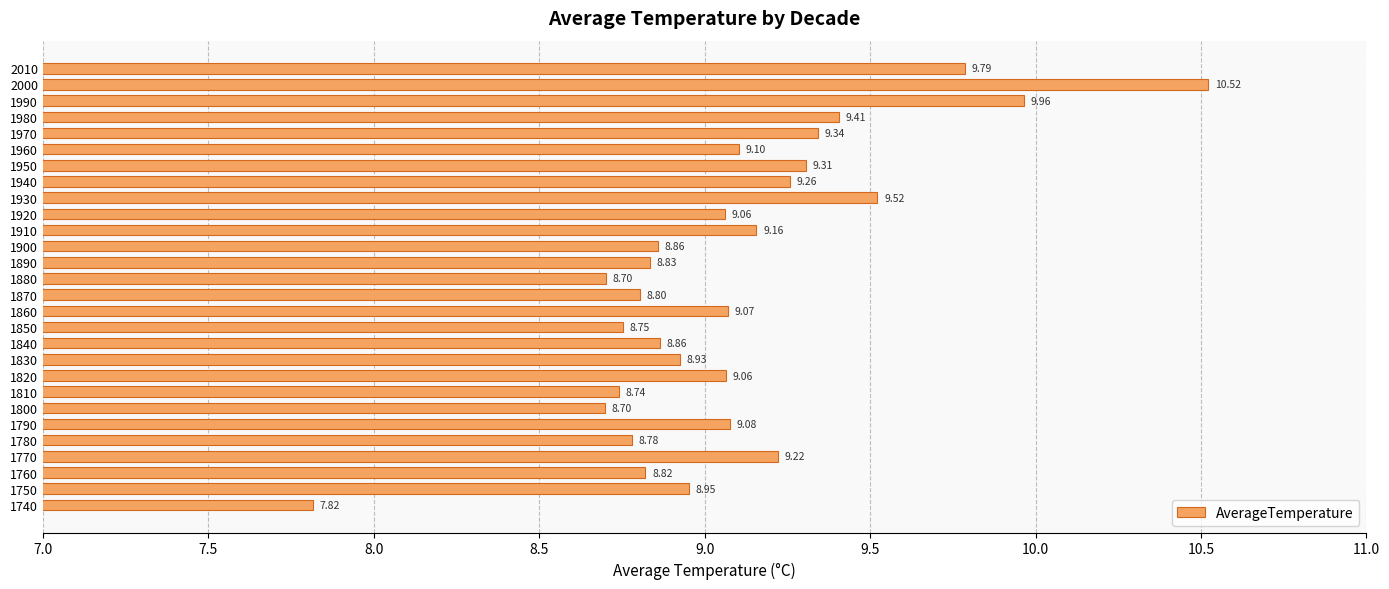

What is the sum of all values?

254.4